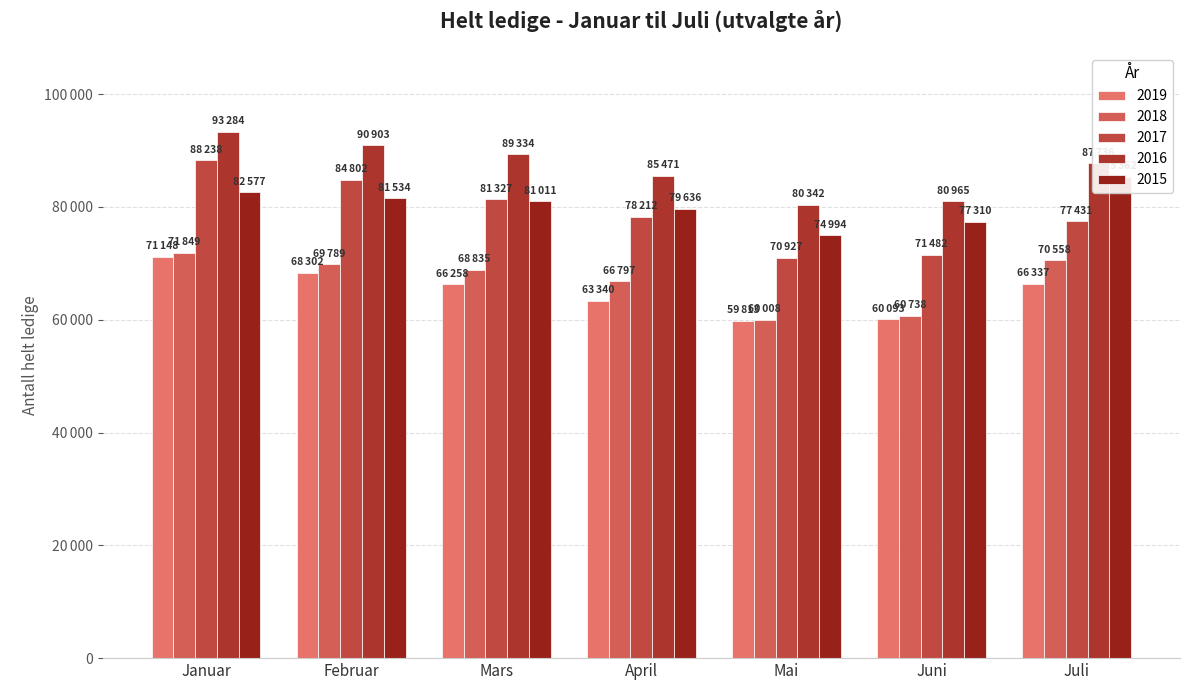

The value of 2015 at April is 38576. True or false?

False